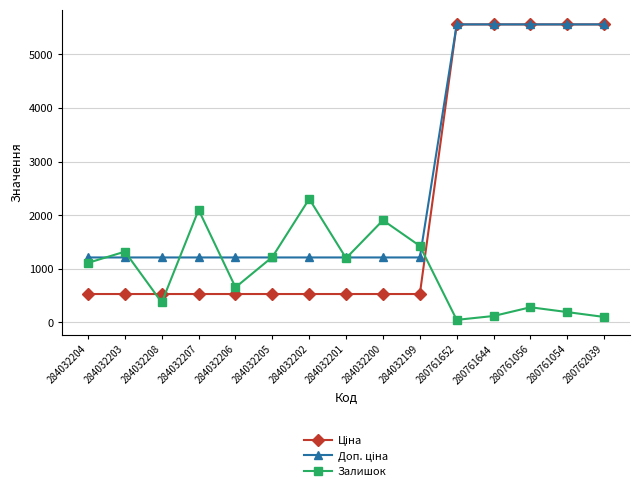

Which series changed the most between 284032202 and 284032201?

Залишок